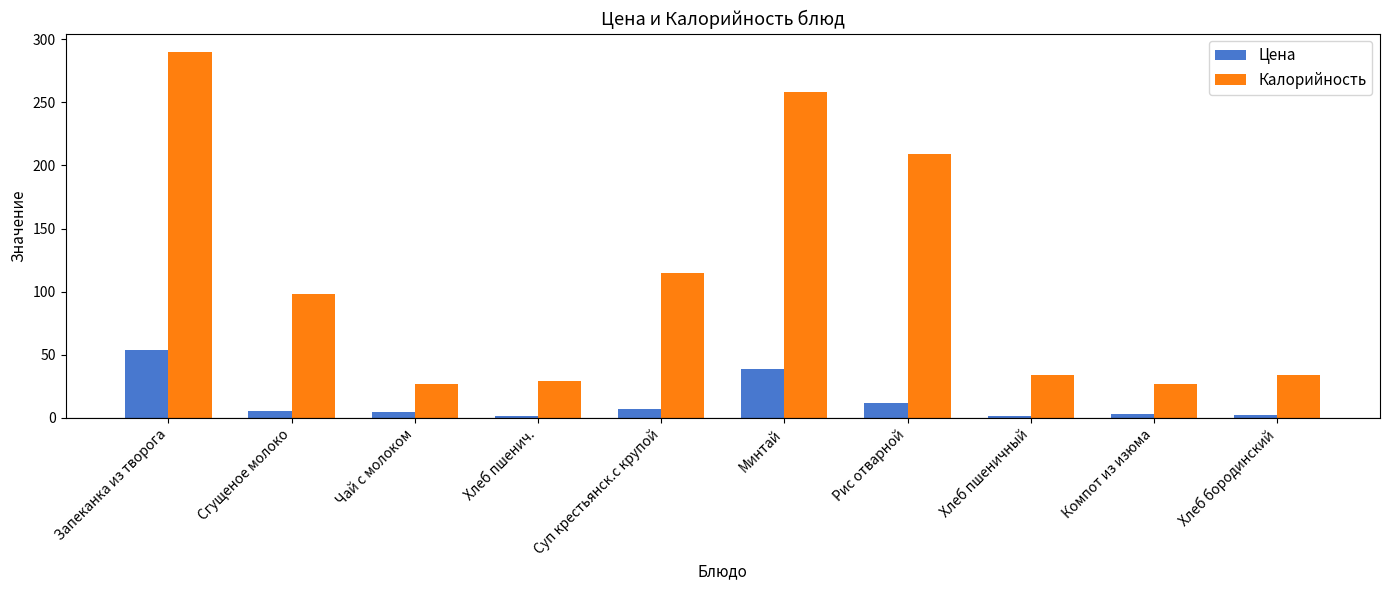

What is the value of the Калорийность bar at the 8th from the left?

34.0